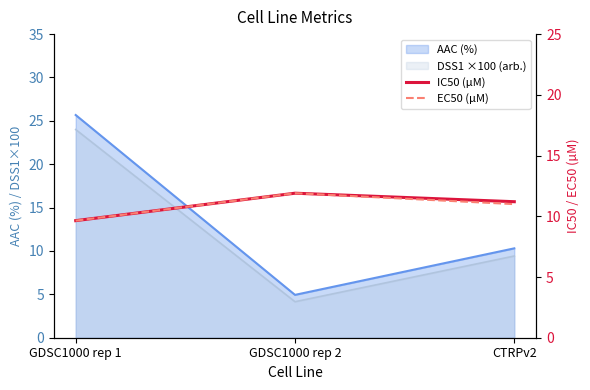

Where is EC50 (µM) nearest to the value 10?

GDSC1000 rep 1